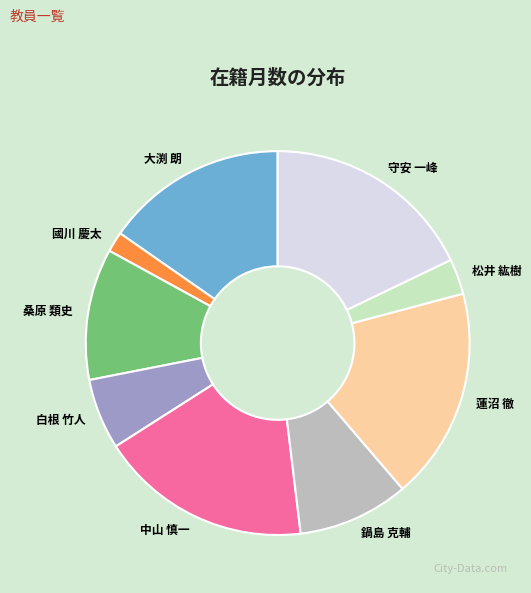

Does any single category account for the majority?

No